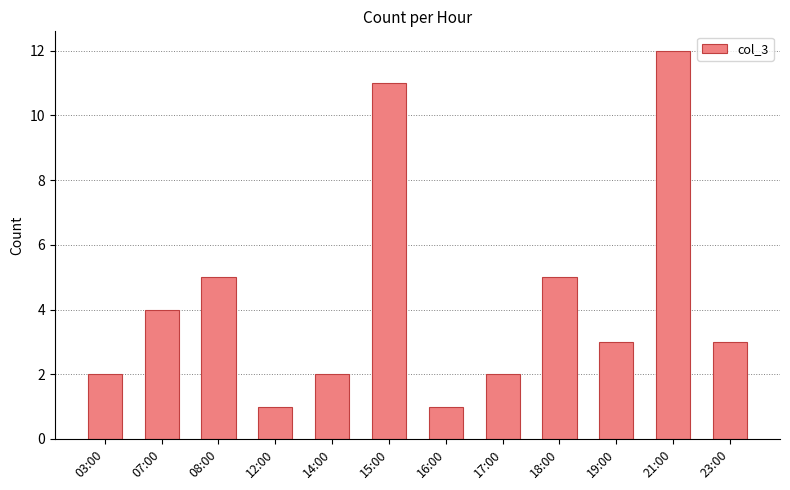

What is the difference between the values at 23:00 and 03:00?

1